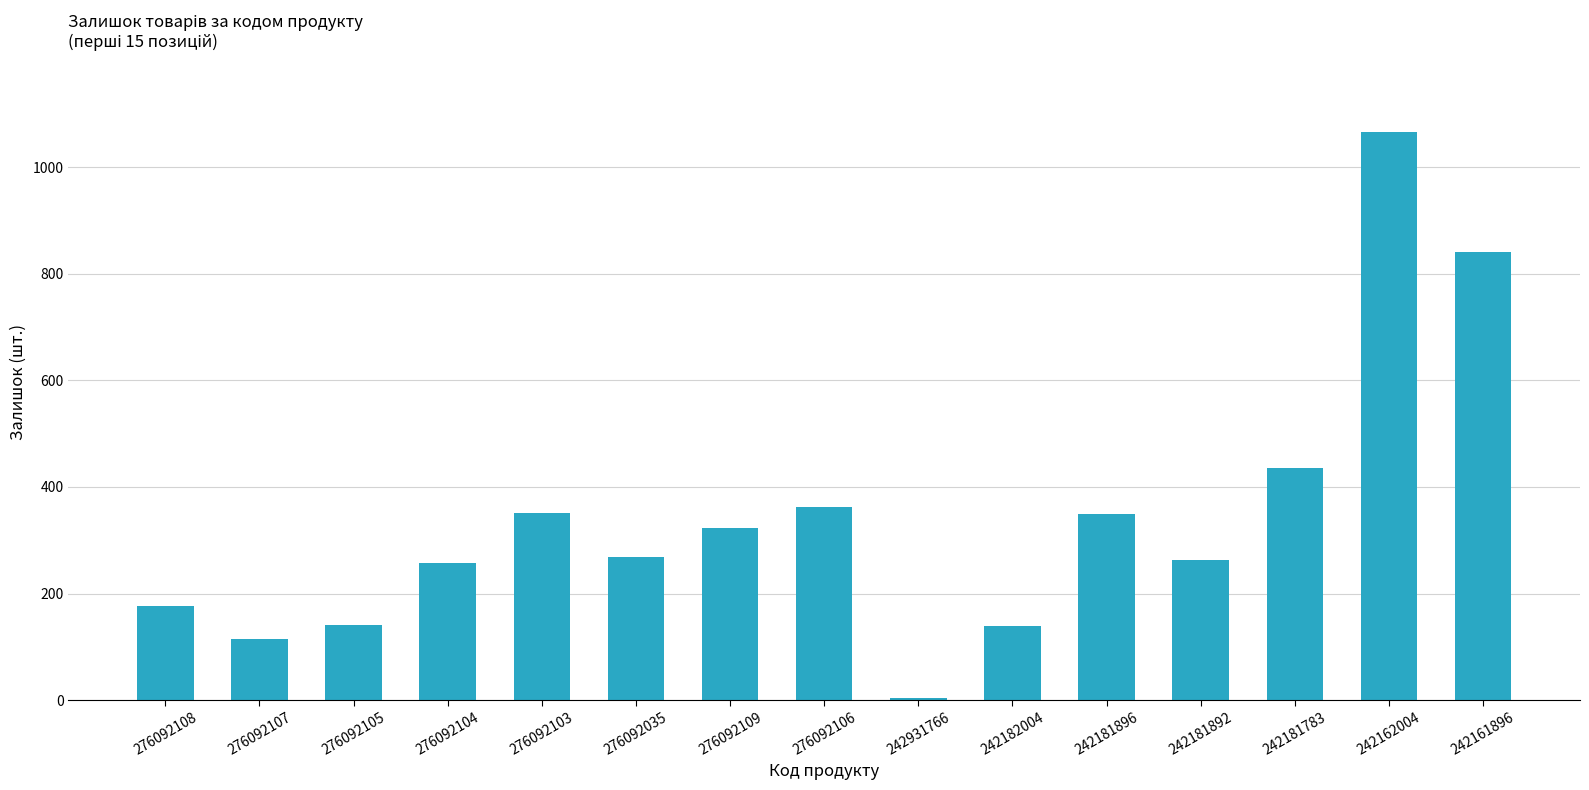

What is the sum of the values at 276092107 and 276092104?

372